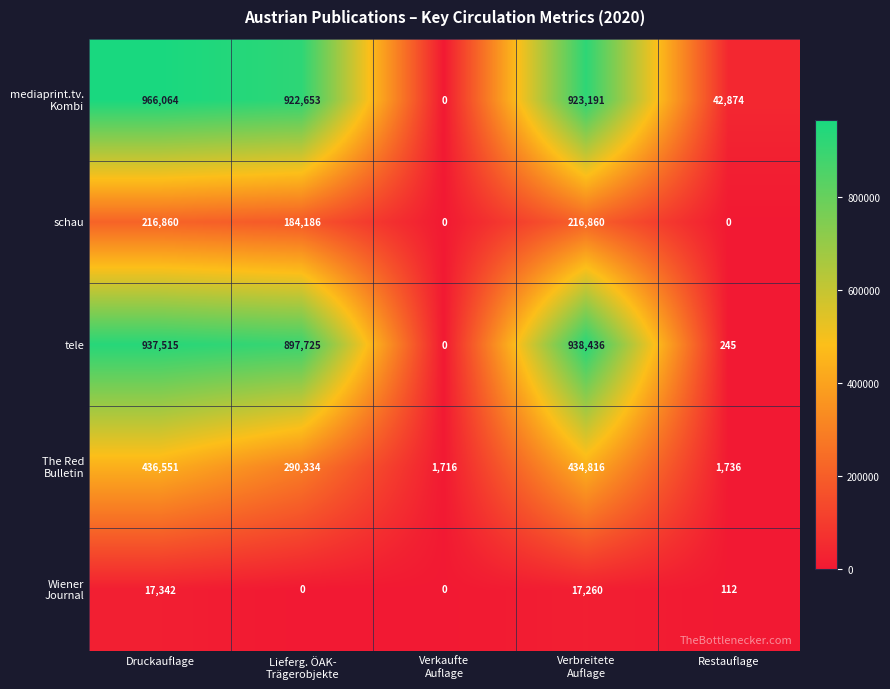

What is the difference between the maximum and second lowest values in the schau series?

216860